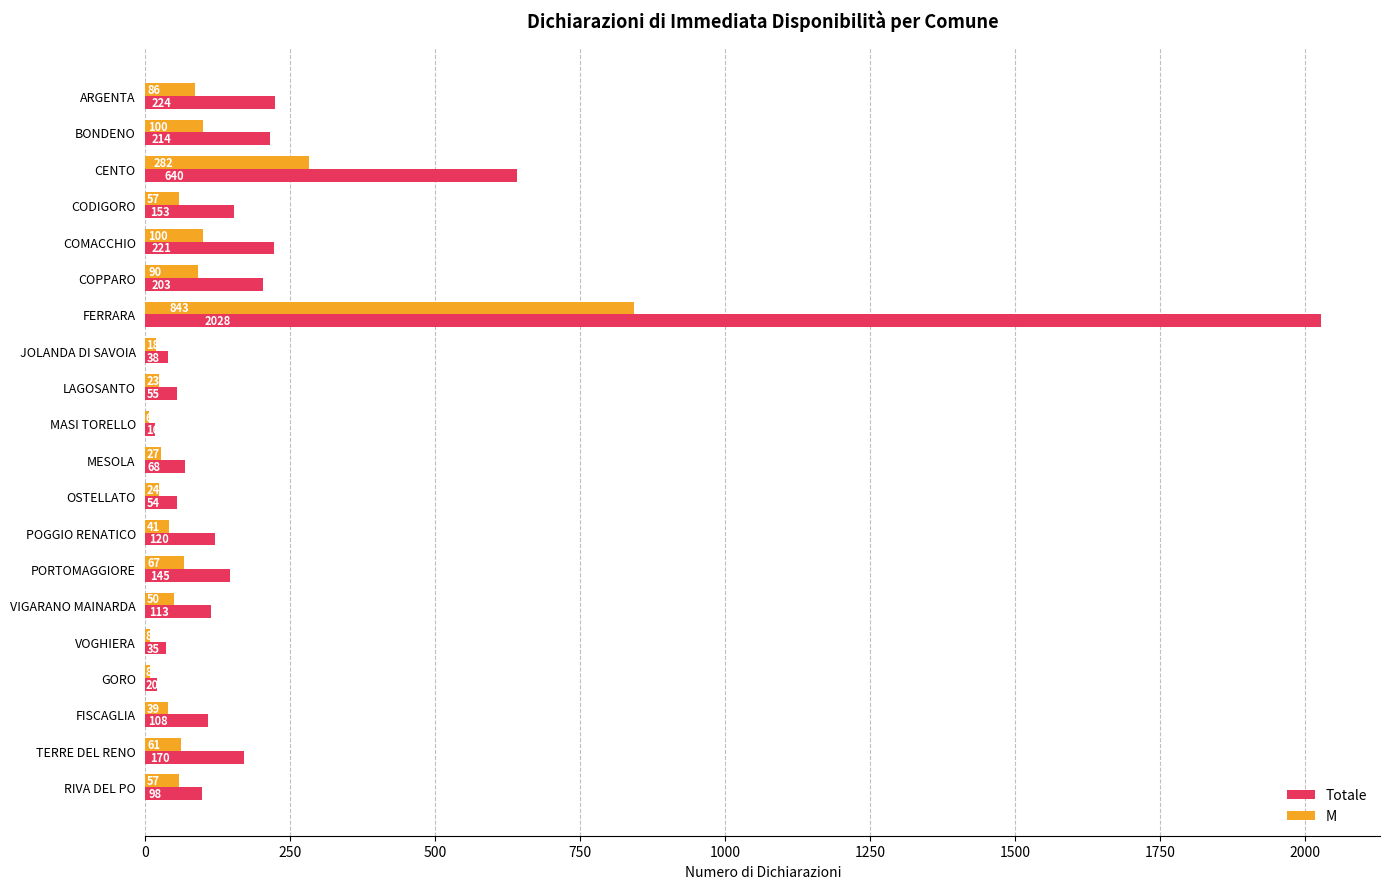

What is the sum of the Totale values at MASI TORELLO and FISCAGLIA?

124